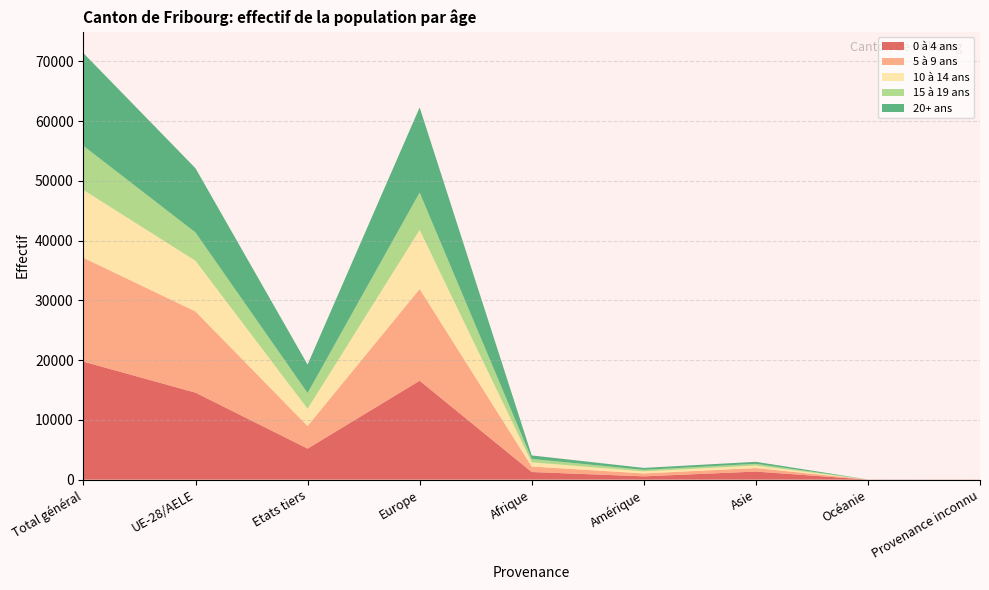

Reading right to left, what are all the values shown in this chart?

0 à 4 ans: 9	11	1350	552	1276	16553	5194	14557	19751
5 à 9 ans: 10	8	590	493	923	15344	3784	13584	17368
10 à 14 ans: 5	3	416	343	702	9883	2878	8474	11352
15 à 19 ans: 5	4	291	254	568	6257	2637	4742	7379
20+ ans: 1	8	341	324	586	14250	4764	10746	15510